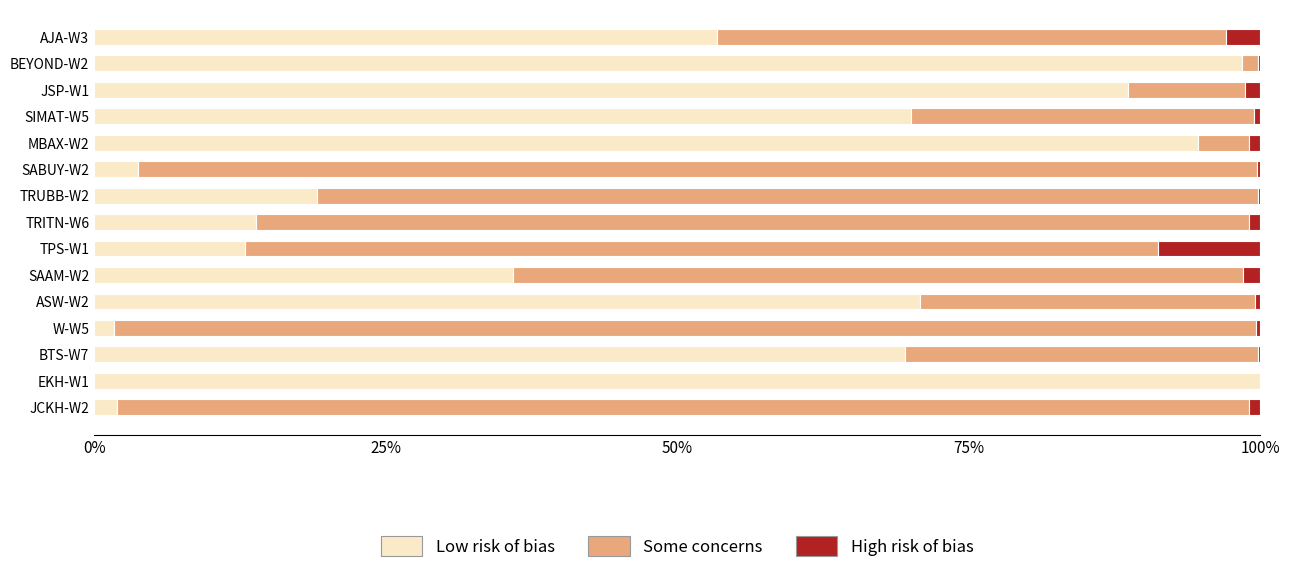

Where is Low risk of bias nearest to the value 50?

AJA-W3